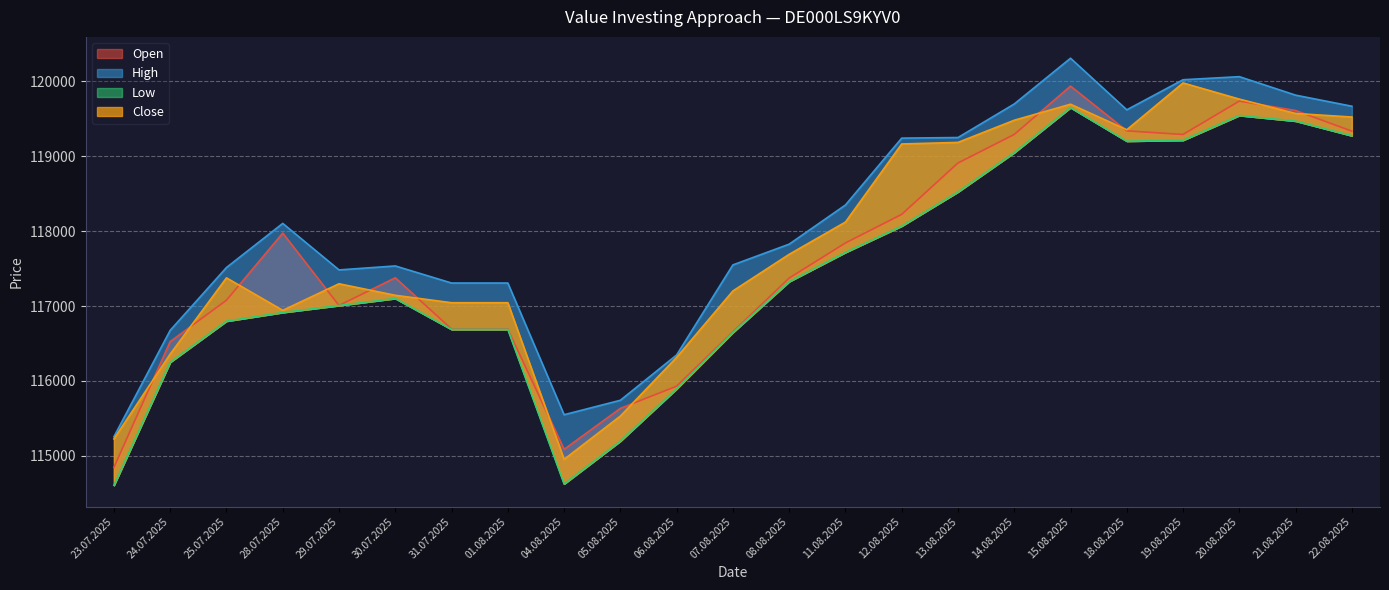

What is the minimum value shown in the chart?

114606